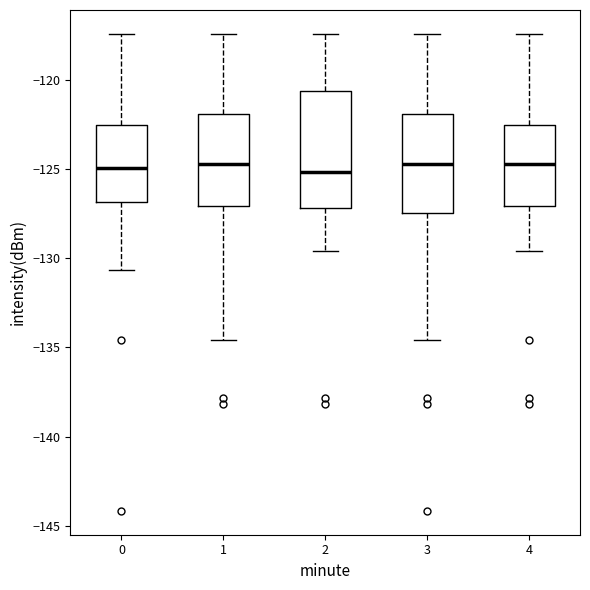

Reading left to right, transcribe this box plot: for each box, give where its median line is, the range the box spans, and where its two whiskers end, as read against the y-axis. The values are not printed on the chart, so give them approximately, as read against the axis.

0: median -125.0, box -127.0 to -122.5, whiskers -130.5 to -117.5
1: median -124.5, box -127.0 to -122.0, whiskers -134.5 to -117.5
2: median -125.0, box -127.0 to -120.5, whiskers -129.5 to -117.5
3: median -124.5, box -127.5 to -122.0, whiskers -134.5 to -117.5
4: median -124.5, box -127.0 to -122.5, whiskers -129.5 to -117.5